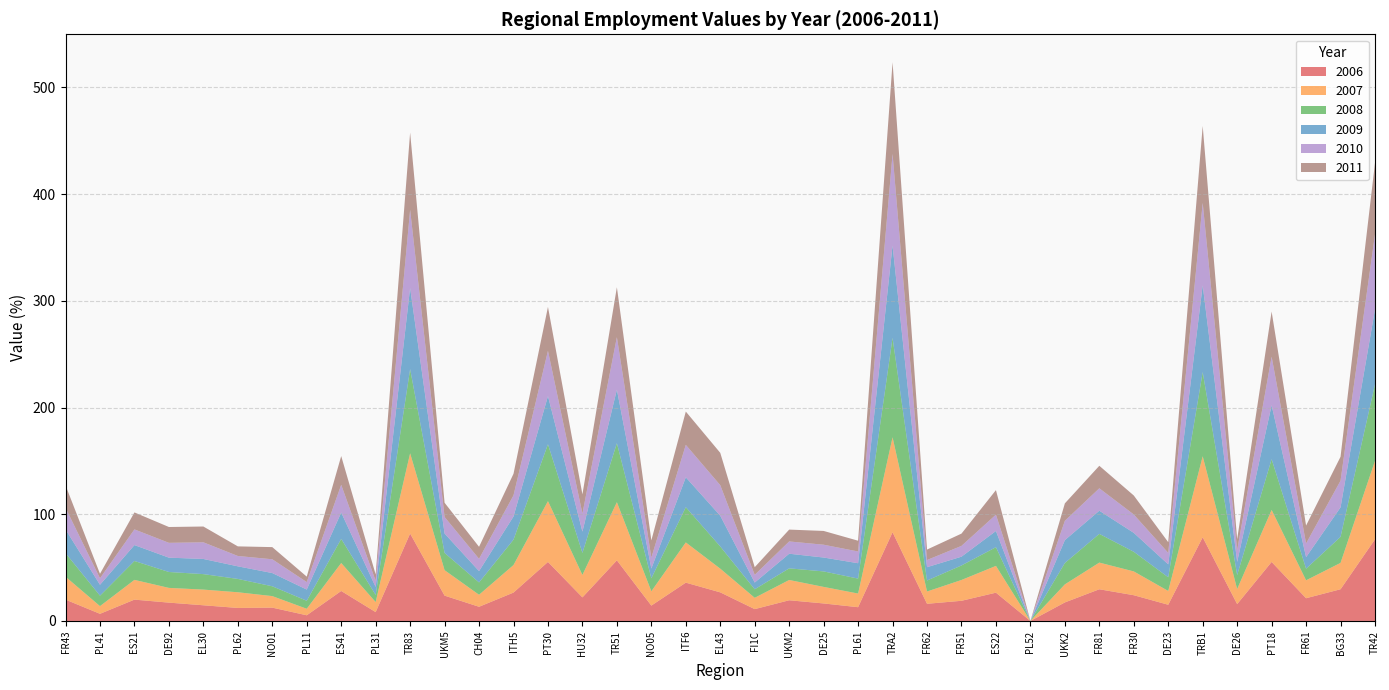

Reading left to right, what are all the values shown in this chart?

2006: 20.0	6.7	20.0	17.2	14.7	12.2	12.5	5.3	28.1	8.3	81.9	23.7	13.3	26.6	55.3	22.1	56.8	14.4	35.9	26.8	11.1	19.4	16.4	12.9	83.1	16.1	18.9	26.5	0.0	17.4	29.7	24.1	15.2	78.4	15.8	55.3	21.3	29.7	76.5
2007: 21.5	7.2	18.5	13.8	14.7	14.7	10.8	6.1	26.2	9.4	75.2	23.9	11.3	25.8	57.0	21.0	54.5	13.4	37.7	22.2	10.6	19.0	15.5	12.8	89.0	11.5	19.5	25.1	0.0	16.9	25.0	22.3	12.9	75.9	14.1	48.7	16.8	24.7	73.5
2008: 22.1	9.8	17.7	14.9	14.5	12.5	9.2	7.5	22.6	6.7	78.9	16.1	11.6	23.8	53.3	20.7	55.3	12.2	33.0	20.8	8.0	10.9	14.5	14.0	93.2	10.3	13.6	17.5	0.0	20.0	26.9	18.4	12.8	78.9	13.1	47.6	10.9	24.4	71.7
2009: 22.2	10.2	14.9	13.4	14.2	11.8	12.4	10.5	24.7	7.4	76.0	18.2	10.6	21.7	45.1	19.9	50.1	9.1	28.0	28.8	6.3	13.7	13.0	14.4	86.5	12.5	8.2	15.2	0.0	21.4	21.7	17.7	12.1	81.3	12.4	50.5	10.8	27.6	70.2
2010: 20.2	6.1	14.7	13.9	15.6	9.7	12.9	7.0	26.0	5.8	73.2	15.5	11.5	19.8	42.4	16.9	49.2	10.3	30.4	28.6	7.2	11.5	12.0	11.0	85.8	6.7	10.1	15.3	0.0	18.1	21.0	17.2	10.8	77.2	11.0	45.5	12.8	25.0	70.3
2011: 21.1	4.2	15.9	14.8	14.8	9.0	11.4	5.1	26.9	6.0	72.4	13.3	11.3	20.2	41.2	18.0	46.8	16.1	31.2	30.3	7.2	11.1	12.9	10.1	85.9	9.8	11.5	23.0	0.0	16.4	21.1	17.8	10.0	72.1	10.2	42.3	16.8	22.4	67.0